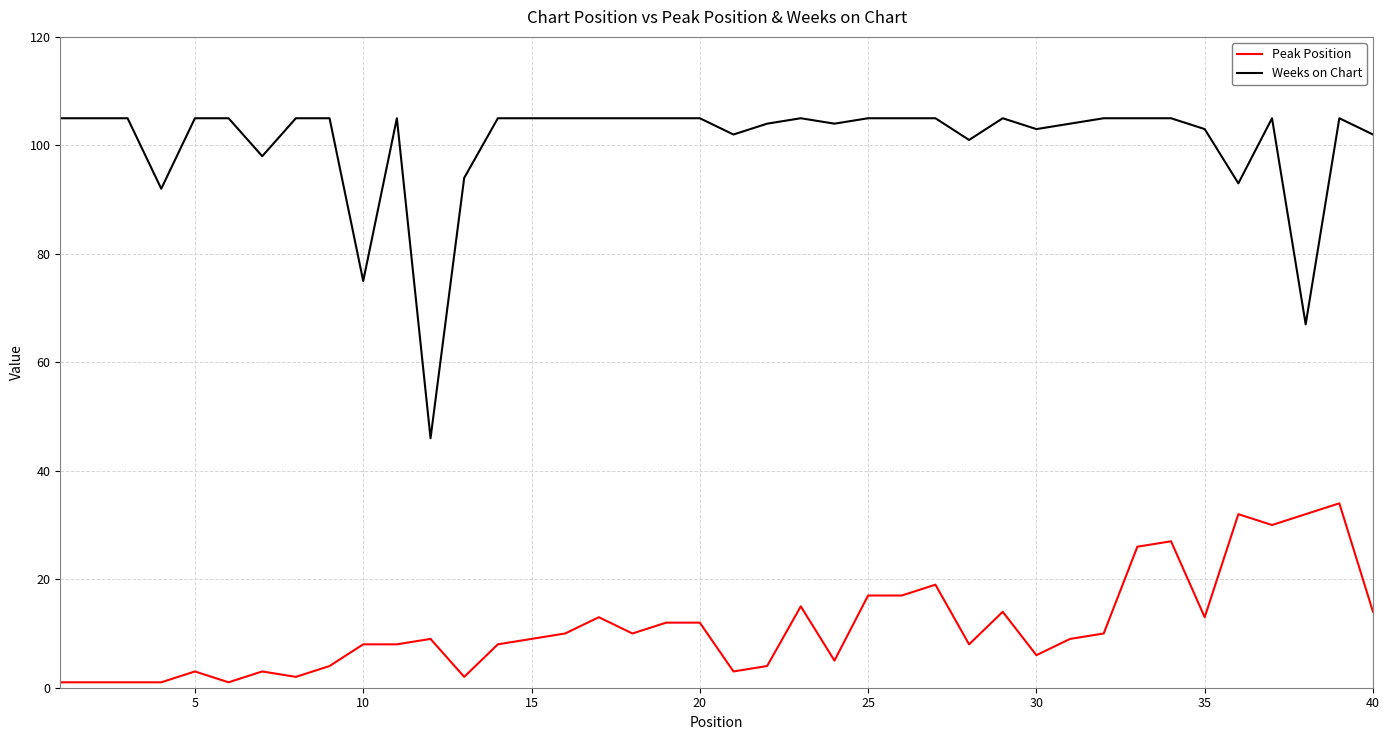

Rank the series by their maximum value, from highest to lowest.

Weeks on Chart, Peak Position